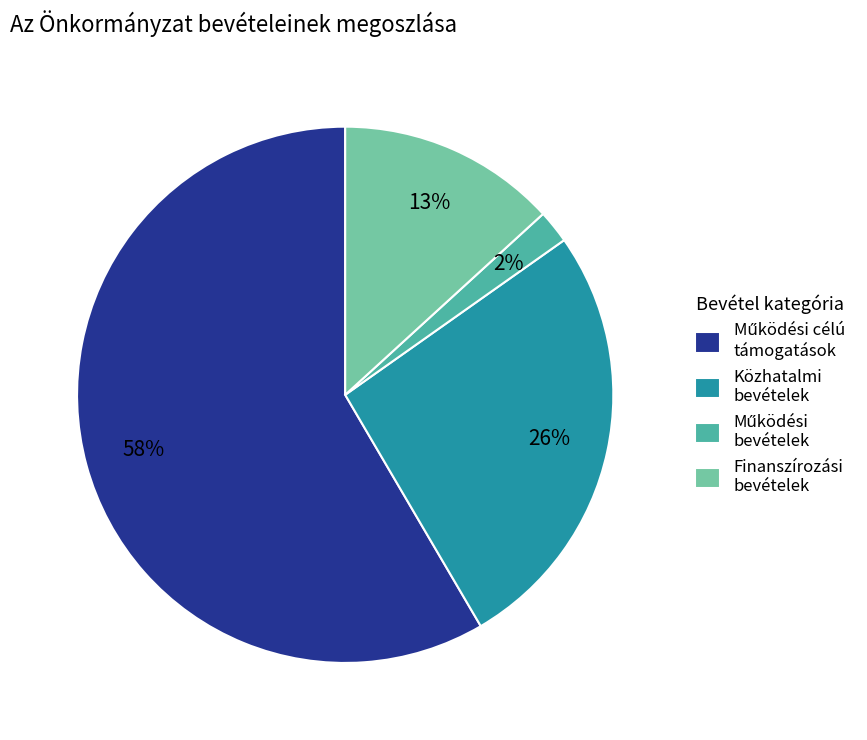

Count the number of slices in the pie.

4